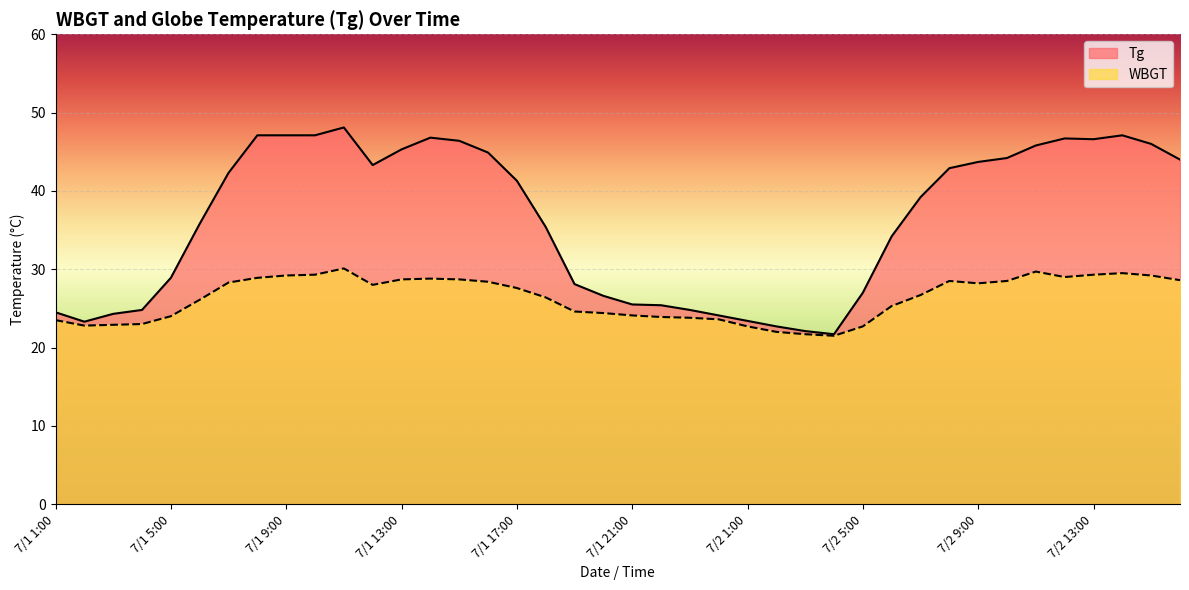

Does the chart display data point markers on the line(s)?

No